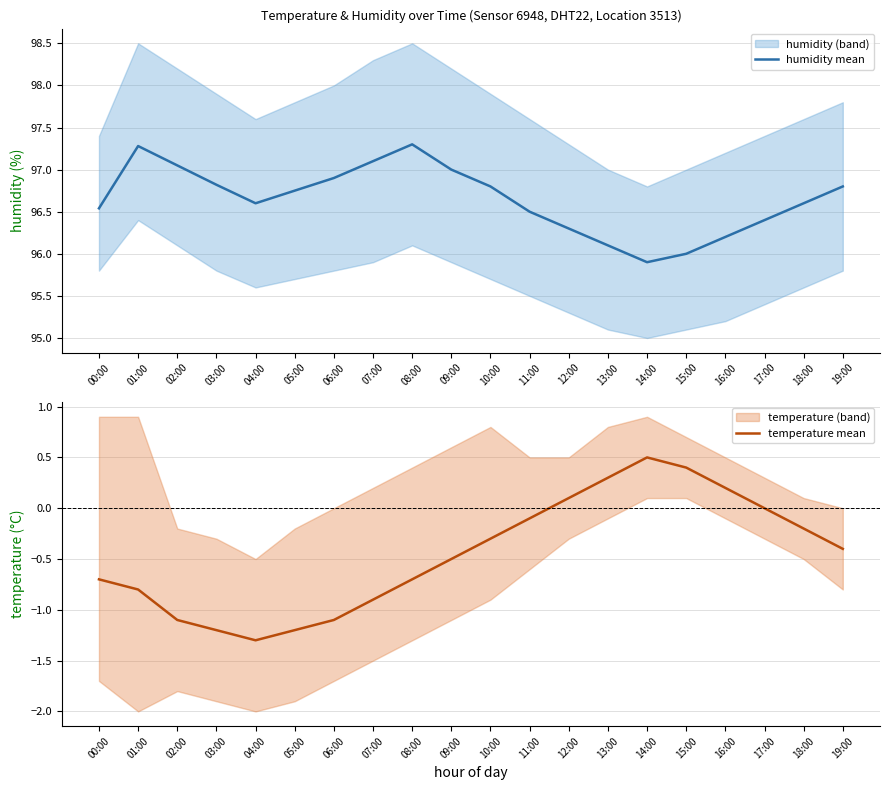

True or false: temperature mean and humidity mean cross at least once.

False